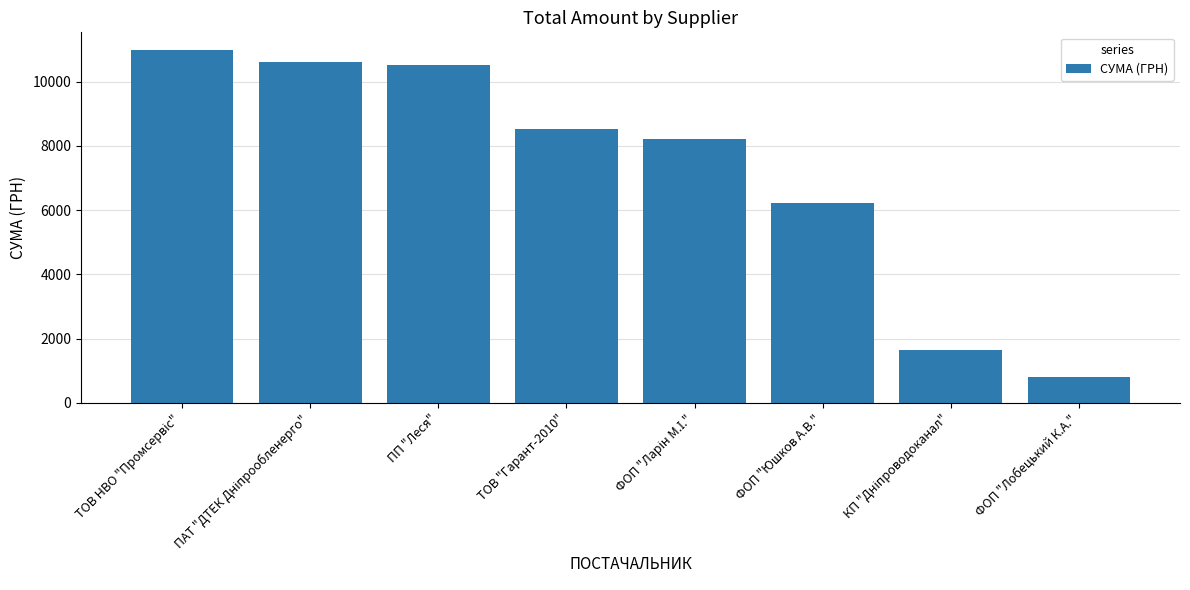

Are the bars grouped side by side (vs. stacked)?

No